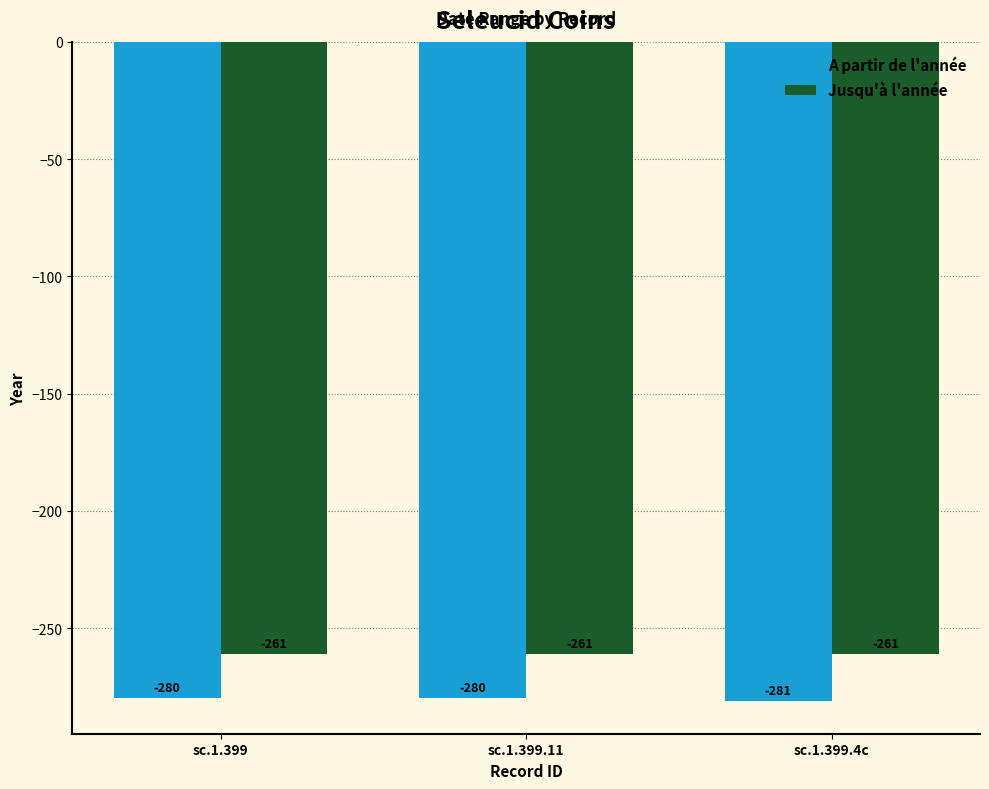

How many categories are shown in the chart?

3